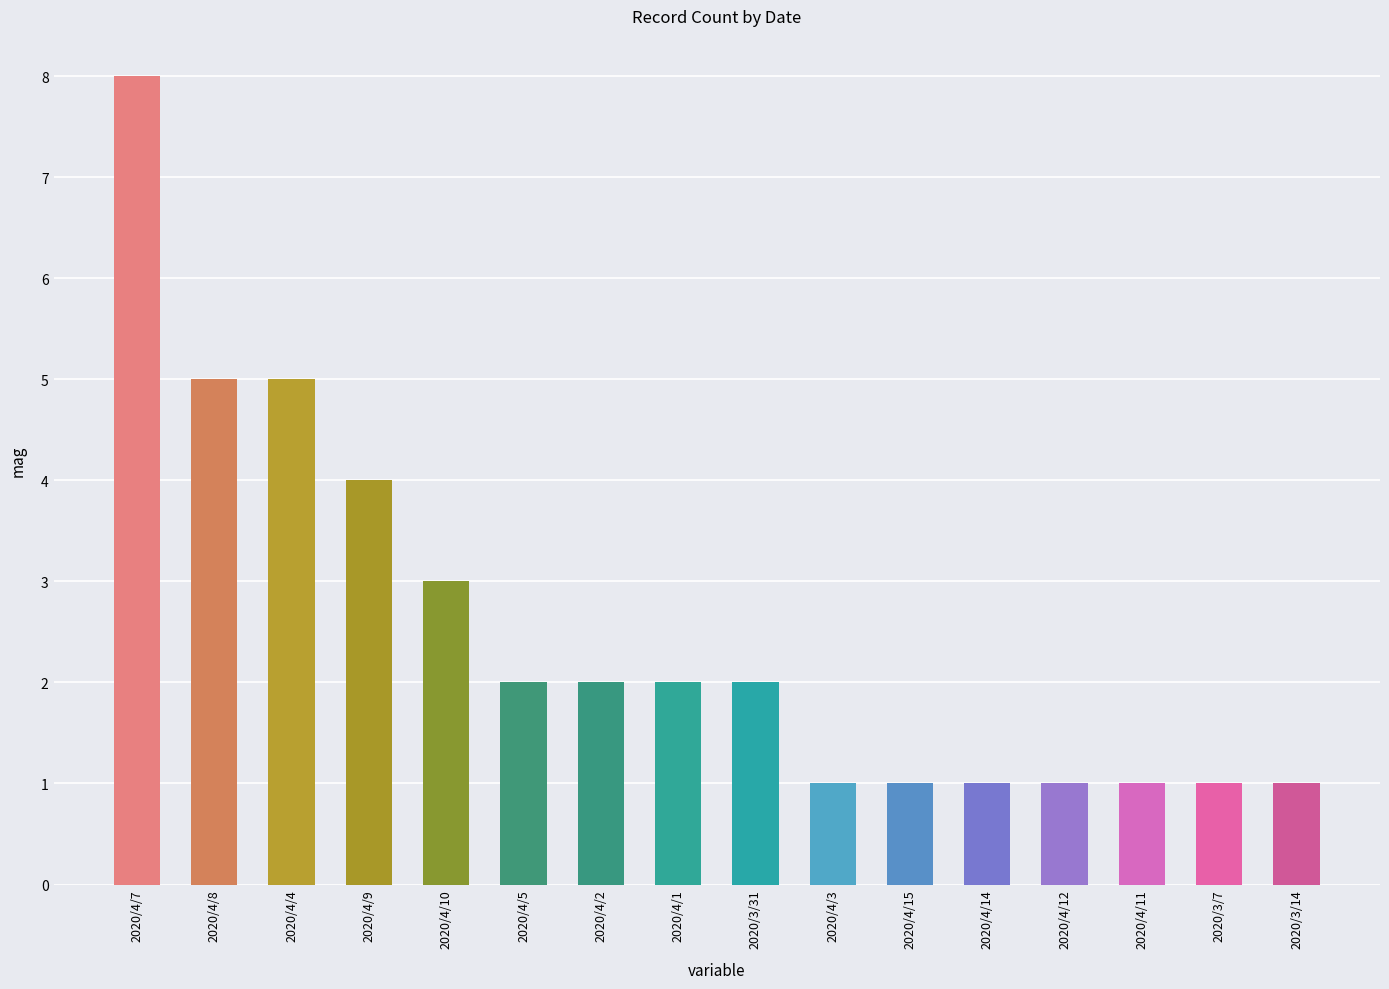

What is the difference between the maximum and minimum values?

7